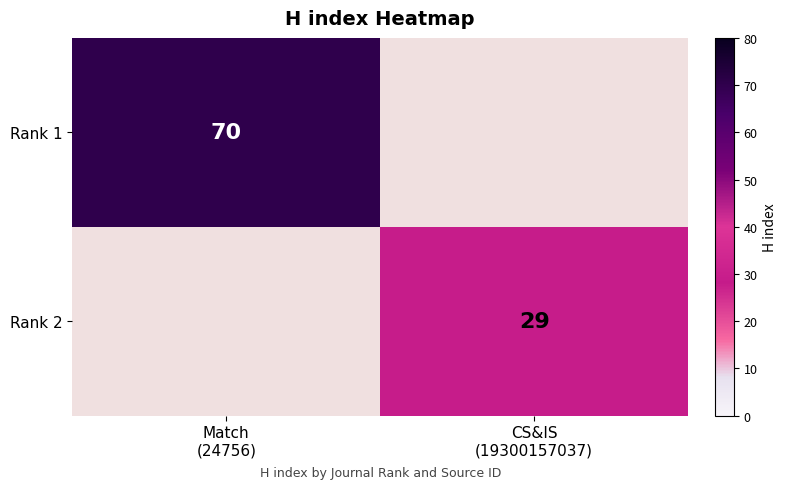

Which series has the largest range (max minus min)?

Rank 1